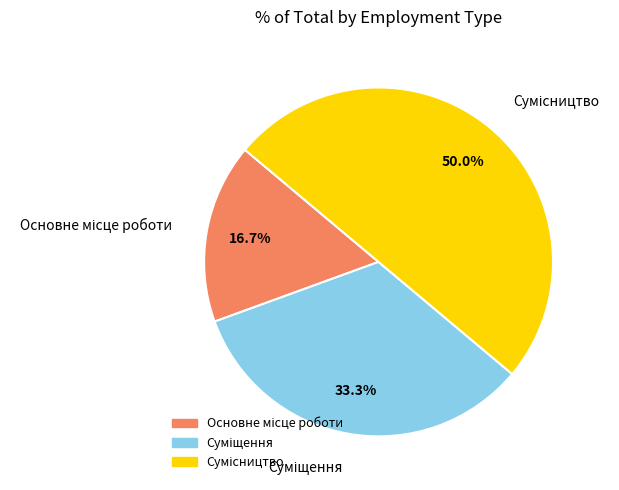

How many segments does this pie chart have?

3